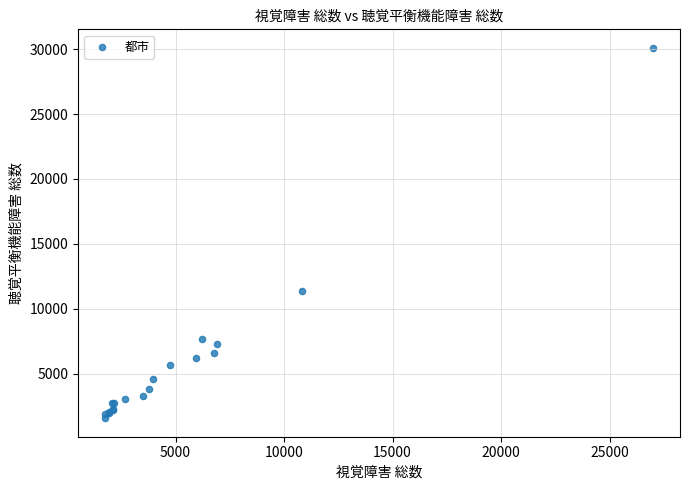

What Y value in the scatter plot is closest to 15833?

11342